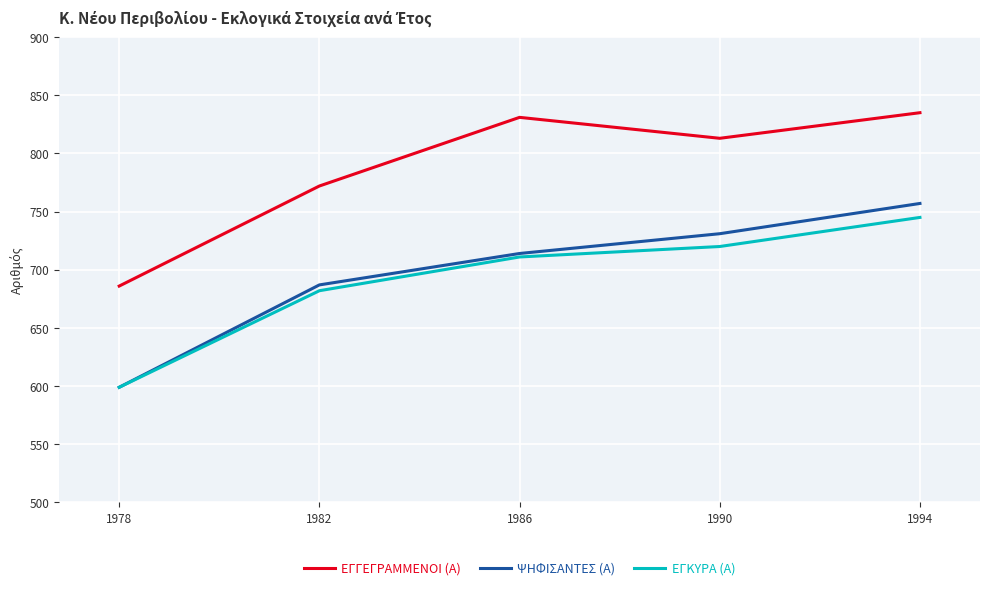

Rank the categories by ΕΓΓΕΓΡΑΜΜΕΝΟΙ (Α) value from lowest to highest.

1978, 1982, 1990, 1986, 1994